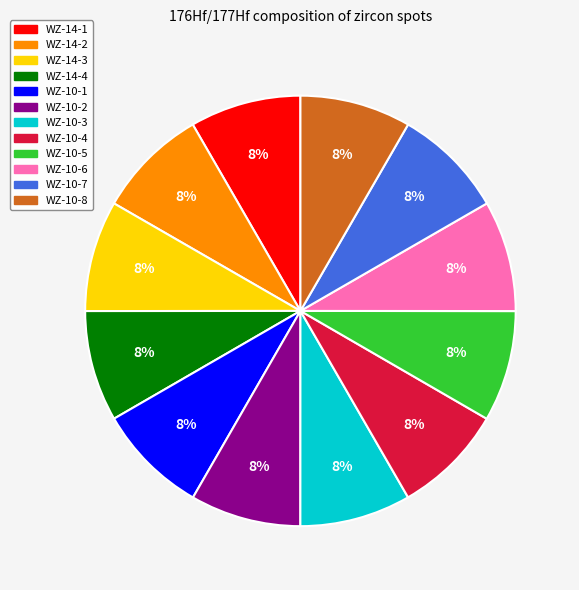

Does any single category account for the majority?

No